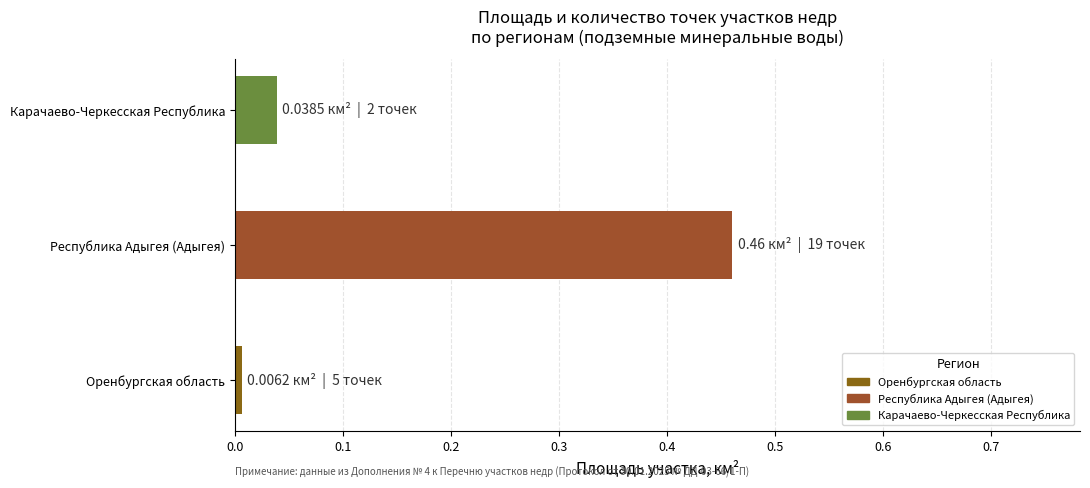

List the labels in order of value, largest first.

Республика Адыгея (Адыгея), Карачаево-Черкесская Республика, Оренбургская область